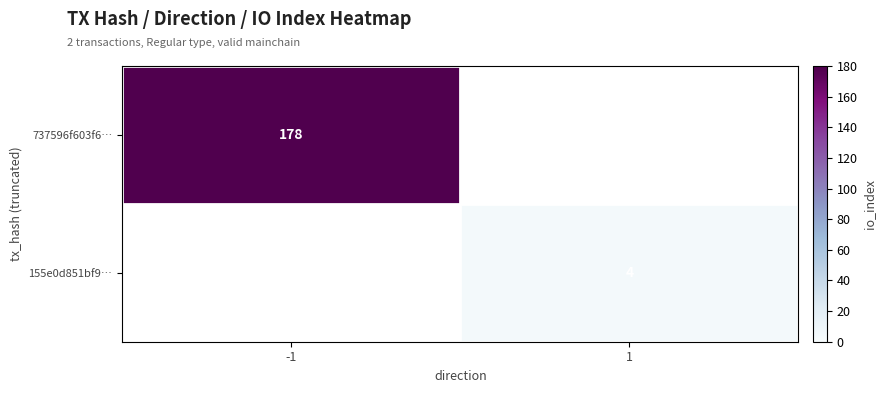

At how many categories does at least one series exceed 123?

1